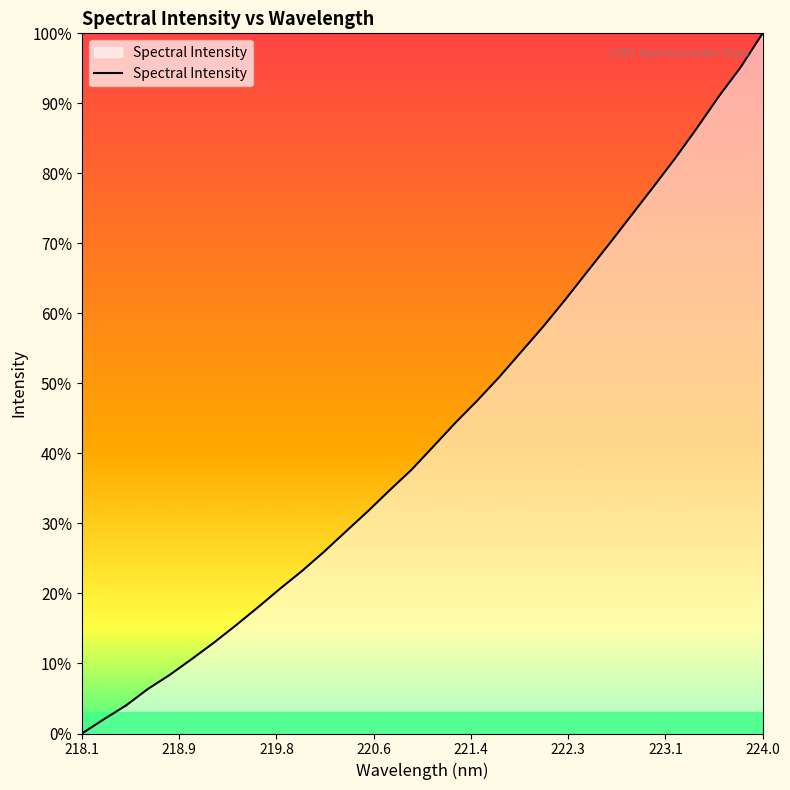

What is the difference between the maximum and minimum values?

100.0